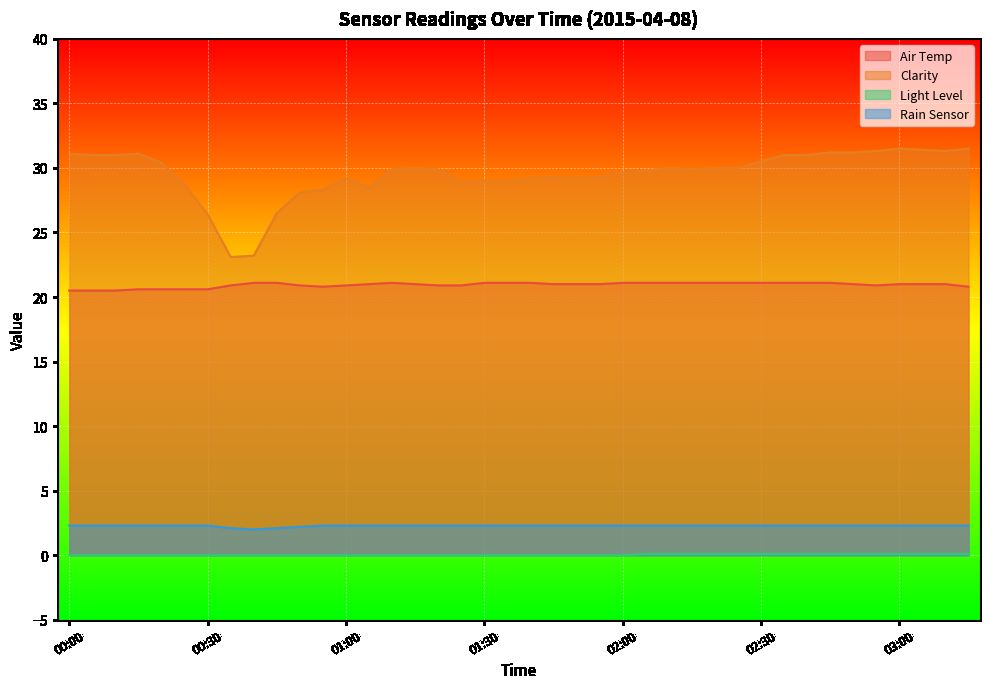

Reading right to left, what are all the values shown in this chart?

Air Temp: 03:15=20.8	03:10=21.0	03:05=21.0	03:00=21.0	02:55=20.9	02:50=21.0	02:45=21.1	02:40=21.1	02:35=21.1	02:30=21.1	02:25=21.1	02:20=21.1	02:15=21.1	02:10=21.1	02:05=21.1	02:00=21.1	01:55=21.0	01:50=21.0	01:45=21.0	01:40=21.1	01:35=21.1	01:30=21.1	01:25=20.9	01:20=20.9	01:15=21.0	01:10=21.1	01:05=21.0	01:00=20.9	00:55=20.8	00:50=20.9	00:45=21.1	00:40=21.1	00:35=20.9	00:30=20.6	00:25=20.6	00:20=20.6	00:15=20.6	00:10=20.5	00:05=20.5	00:00=20.5
Clarity: 03:15=31.5	03:10=31.3	03:05=31.4	03:00=31.5	02:55=31.3	02:50=31.2	02:45=31.2	02:40=31.0	02:35=31.0	02:30=30.5	02:25=30.0	02:20=30.0	02:15=29.9	02:10=30.0	02:05=29.8	02:00=29.6	01:55=29.3	01:50=29.2	01:45=29.3	01:40=29.2	01:35=29.0	01:30=29.0	01:25=28.9	01:20=29.9	01:15=30.0	01:10=29.9	01:05=28.5	01:00=29.2	00:55=28.3	00:50=28.1	00:45=26.5	00:40=23.2	00:35=23.1	00:30=26.4	00:25=28.7	00:20=30.4	00:15=31.1	00:10=31.0	00:05=31.0	00:00=31.1
Light Level: 03:15=0.1	03:10=0.1	03:05=0.1	03:00=0.1	02:55=0.1	02:50=0.1	02:45=0.1	02:40=0.1	02:35=0.1	02:30=0.1	02:25=0.1	02:20=0.1	02:15=0.1	02:10=0.1	02:05=0.1	02:00=0.0	01:55=0.0	01:50=0.0	01:45=0.0	01:40=0.0	01:35=0.0	01:30=0.0	01:25=0.0	01:20=0.0	01:15=0.0	01:10=0.0	01:05=0.0	01:00=0.0	00:55=0.0	00:50=0.0	00:45=0.0	00:40=0.0	00:35=0.0	00:30=0.0	00:25=0.0	00:20=0.0	00:15=0.0	00:10=0.0	00:05=0.0	00:00=0.0
Rain Sensor: 03:15=2.3	03:10=2.3	03:05=2.3	03:00=2.3	02:55=2.3	02:50=2.3	02:45=2.3	02:40=2.3	02:35=2.3	02:30=2.3	02:25=2.3	02:20=2.3	02:15=2.3	02:10=2.3	02:05=2.3	02:00=2.3	01:55=2.3	01:50=2.3	01:45=2.3	01:40=2.3	01:35=2.3	01:30=2.3	01:25=2.3	01:20=2.3	01:15=2.3	01:10=2.3	01:05=2.3	01:00=2.3	00:55=2.3	00:50=2.2	00:45=2.1	00:40=2.0	00:35=2.1	00:30=2.3	00:25=2.3	00:20=2.3	00:15=2.3	00:10=2.3	00:05=2.3	00:00=2.3